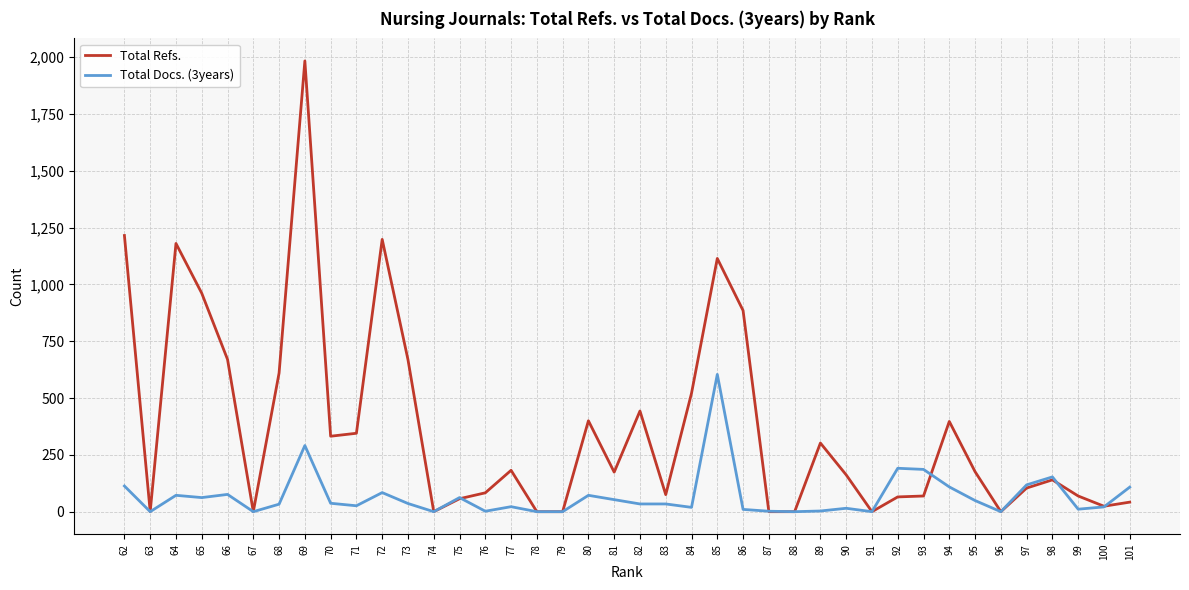

True or false: Total Refs. has a value of 133 at 70.

False